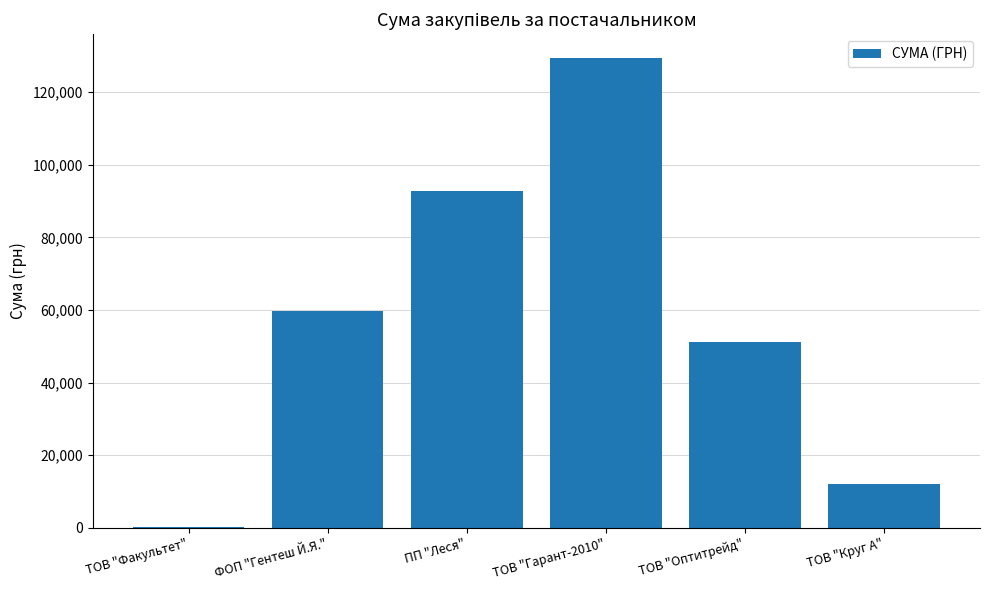

What is the greatest value displayed?

129436.6